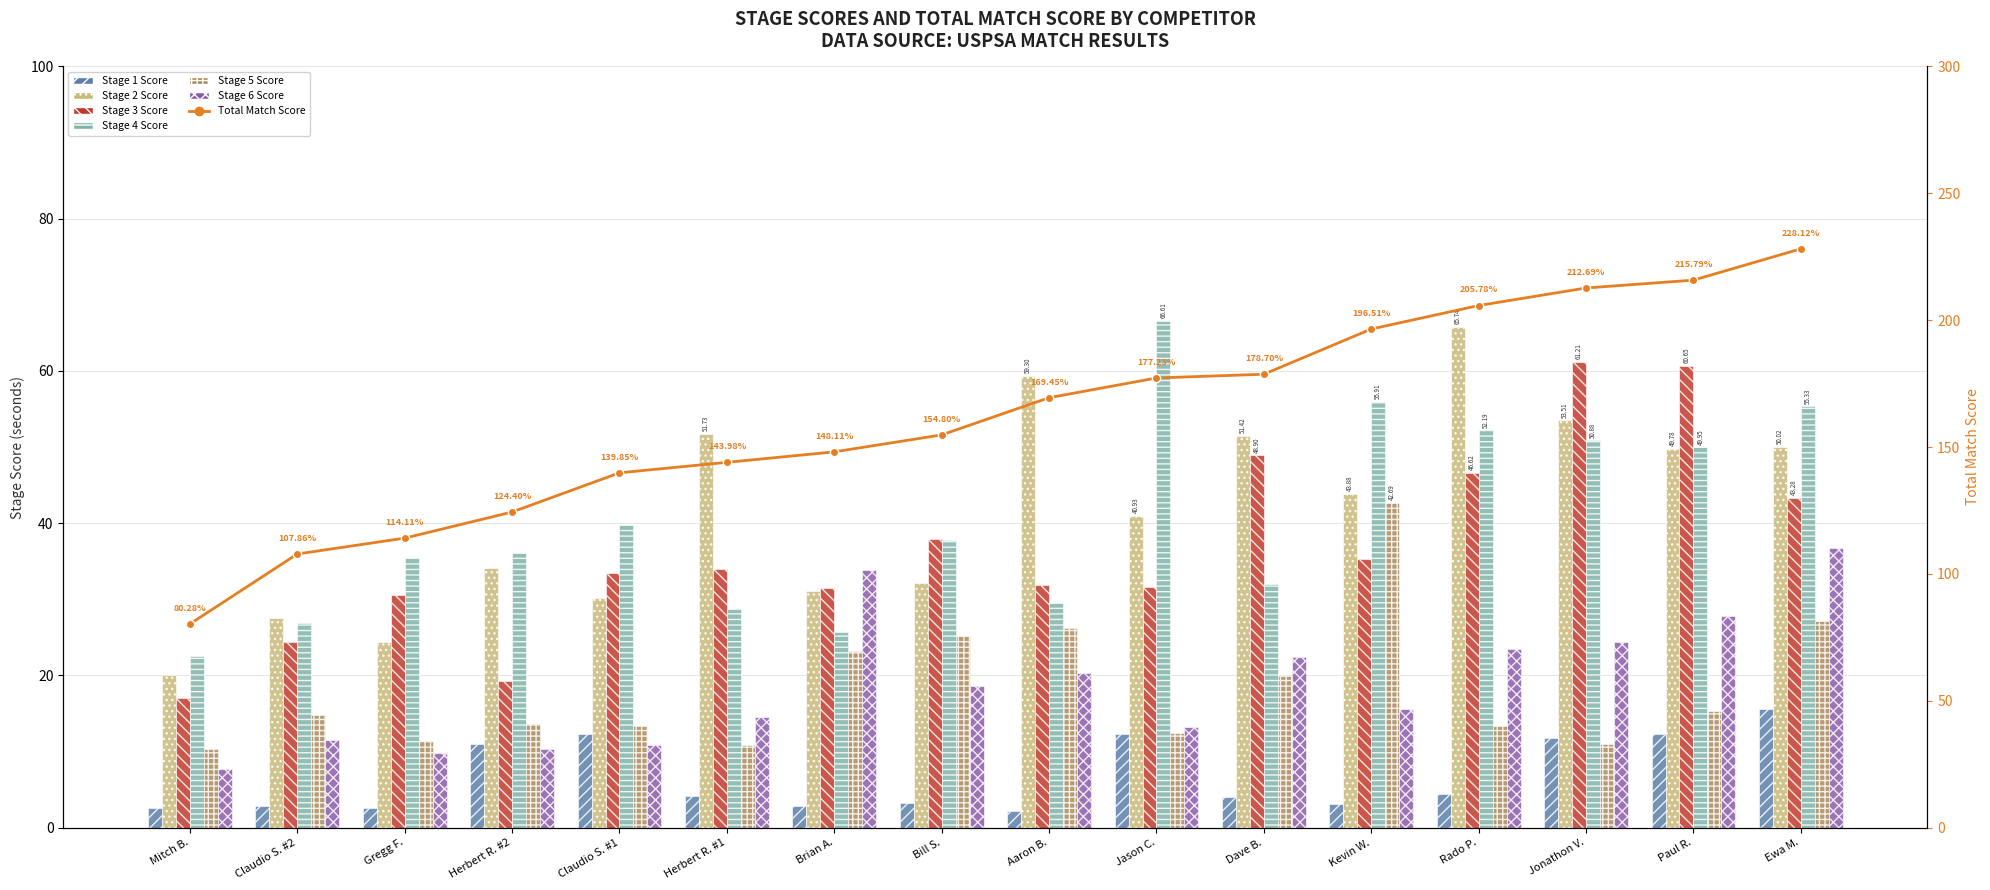

Are the bars horizontal?

No